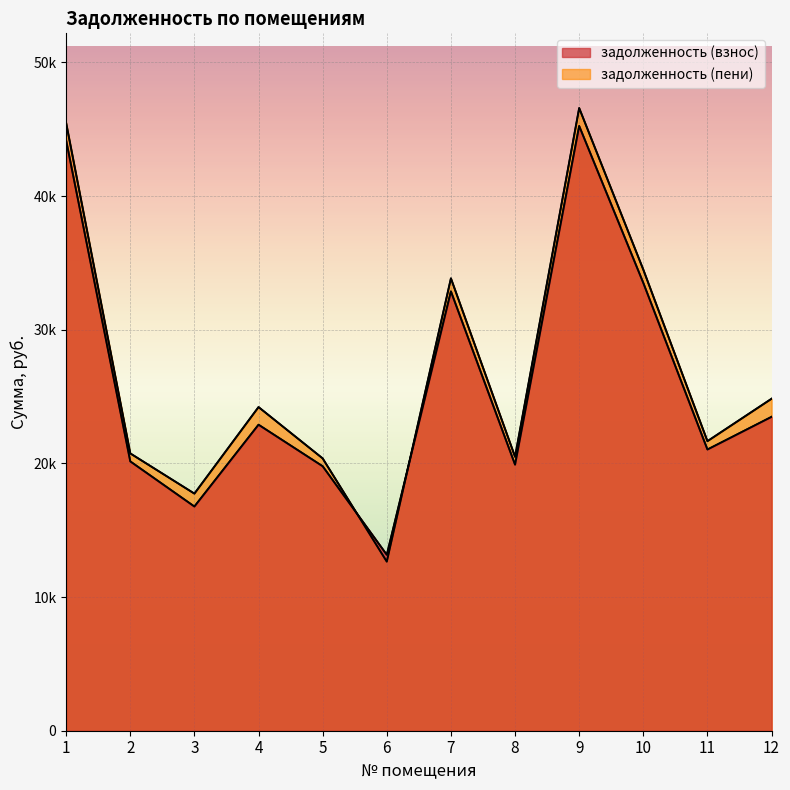

Is it true that задолженность (взнос) equals 29479.6 at 3?

False